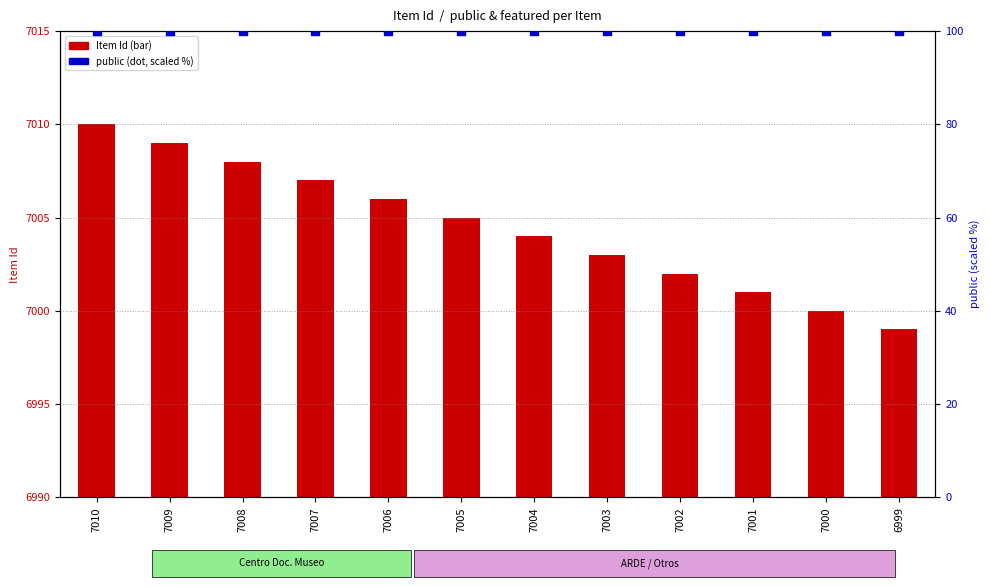

At how many categories does at least one series exceed 44?

12